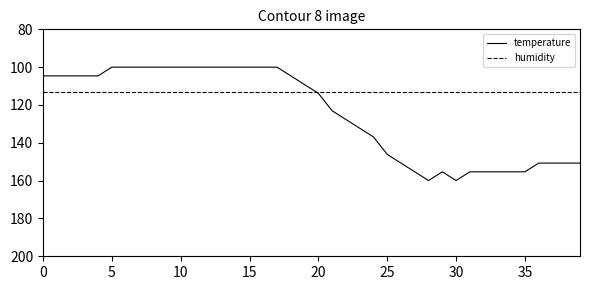

What is the lowest value of the humidity series?

113.0